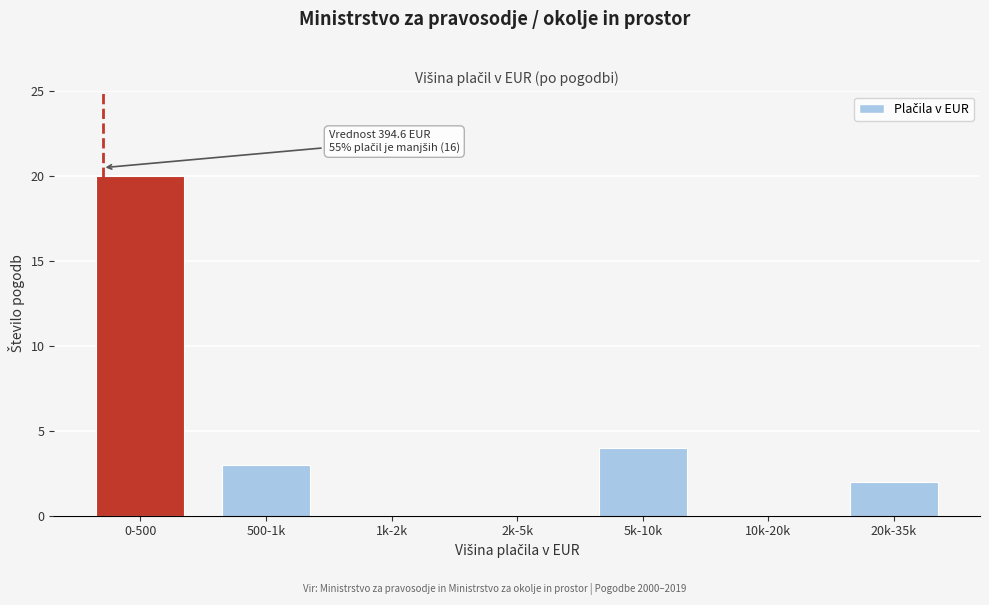

Reading left to right, what are all the values shown in this chart?

0-500=20	500-1k=3	1k-2k=0	2k-5k=0	5k-10k=4	10k-20k=0	20k-35k=2